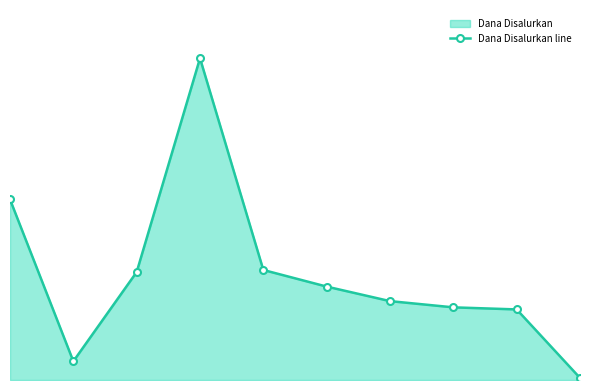

Reading left to right, what are all the values shown in this chart?

0=32625000	1=3375000	2=19500000	3=58125000	4=19875000	5=16875000	6=14250000	7=13125000	8=12750000	9=375000